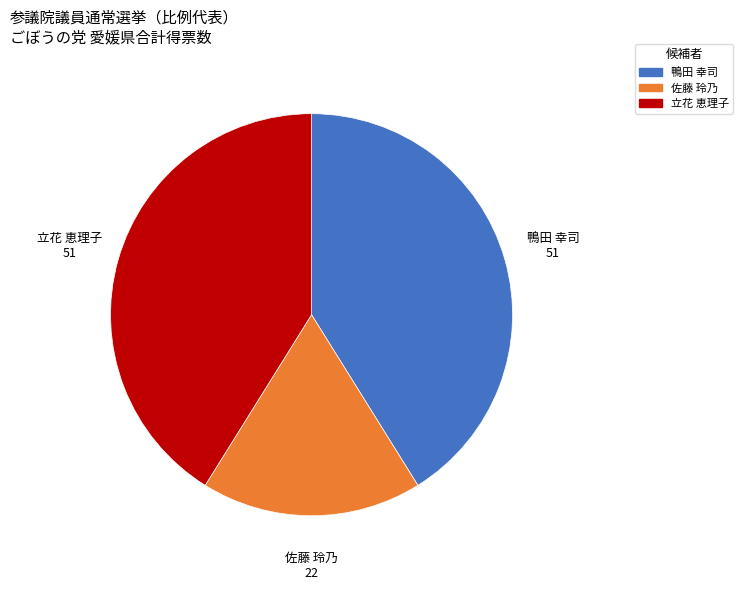

Which slice is the smallest?

佐藤 玲乃